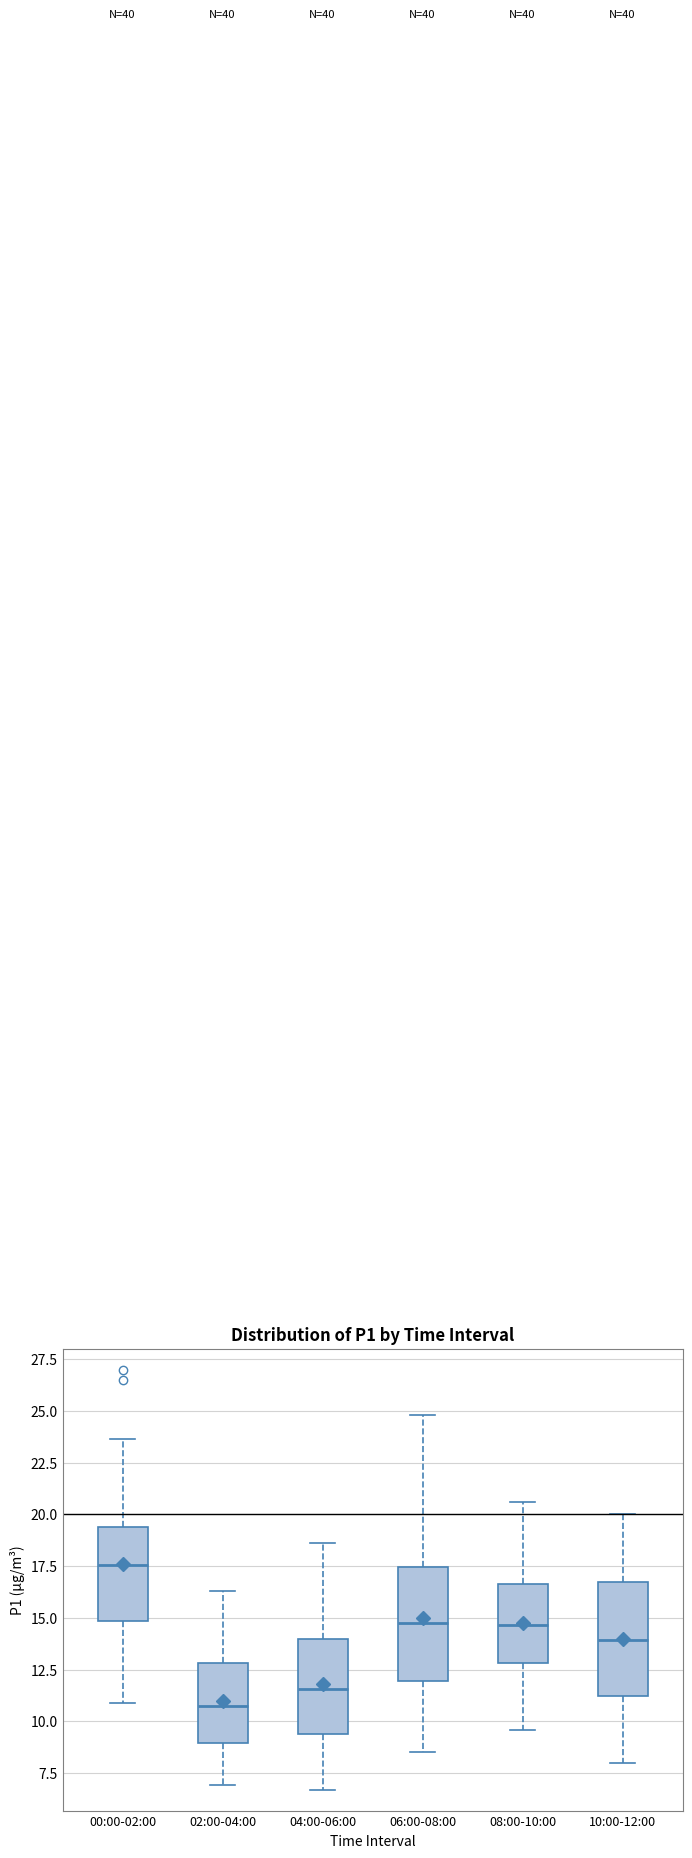

Reading left to right, read every box against the y-axis: the position of its median line, the range the box covers, and the ends of its whiskers. The values are not printed on the chart, so give them approximately, as read against the axis.

00:00-02:00: median 17.5, box 15.0 to 19.5, whiskers 11.0 to 23.5
02:00-04:00: median 11.0, box 9.0 to 13.0, whiskers 7.0 to 16.5
04:00-06:00: median 11.5, box 9.5 to 14.0, whiskers 6.5 to 18.5
06:00-08:00: median 15.0, box 12.0 to 17.5, whiskers 8.5 to 25.0
08:00-10:00: median 14.5, box 13.0 to 16.5, whiskers 9.5 to 20.5
10:00-12:00: median 14.0, box 11.0 to 16.5, whiskers 8.0 to 20.0